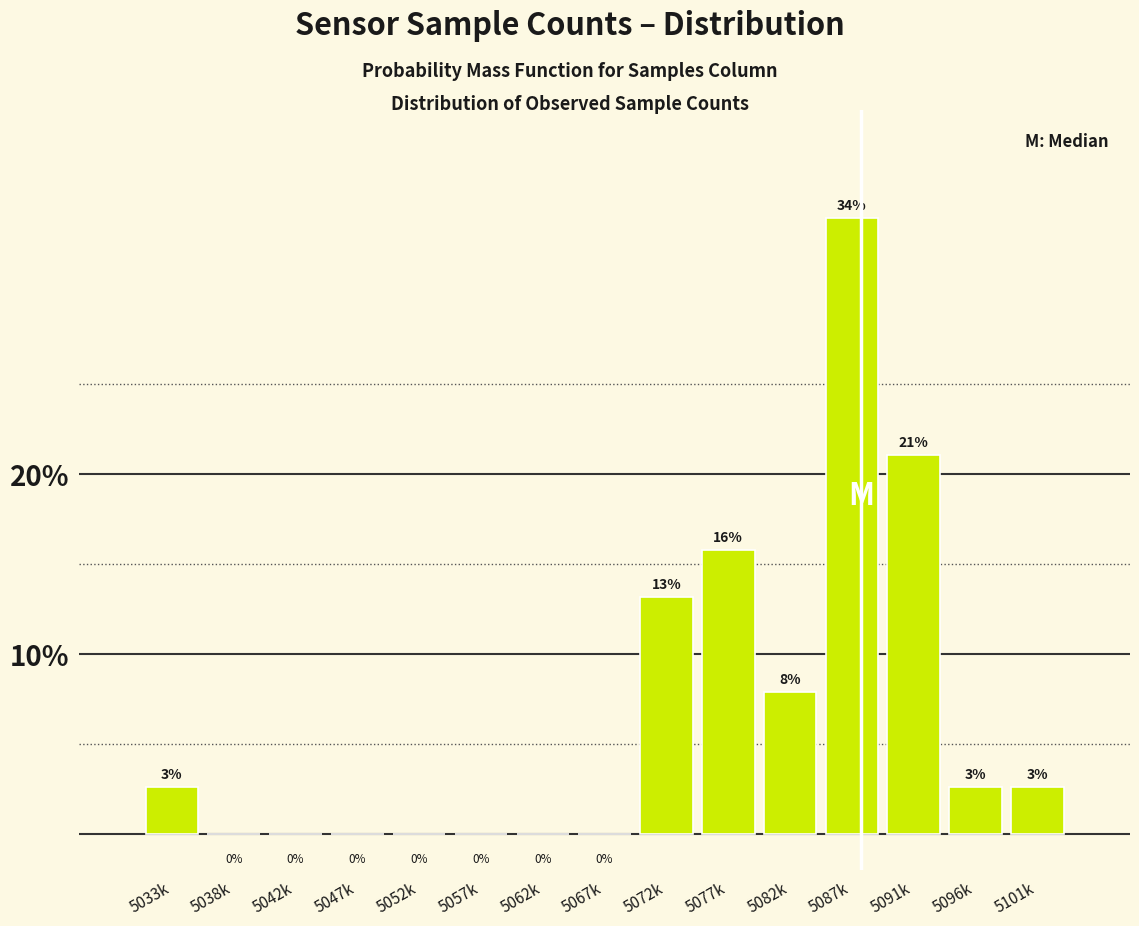

At which category does the chart reach its peak across all series?

5087k